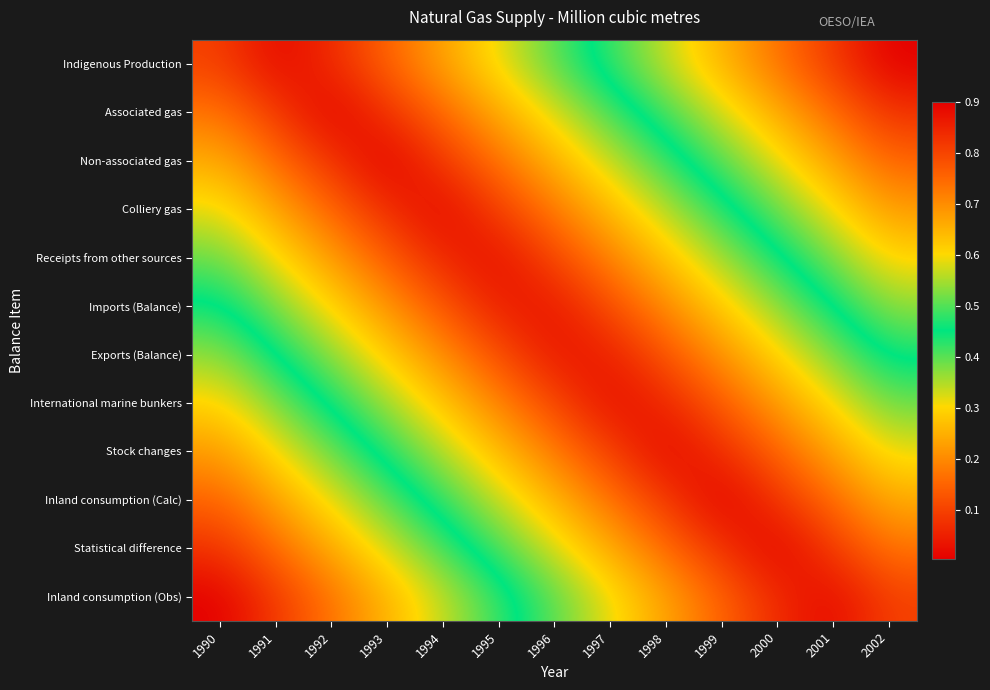

At which category is the sum across all series the highest?

1990